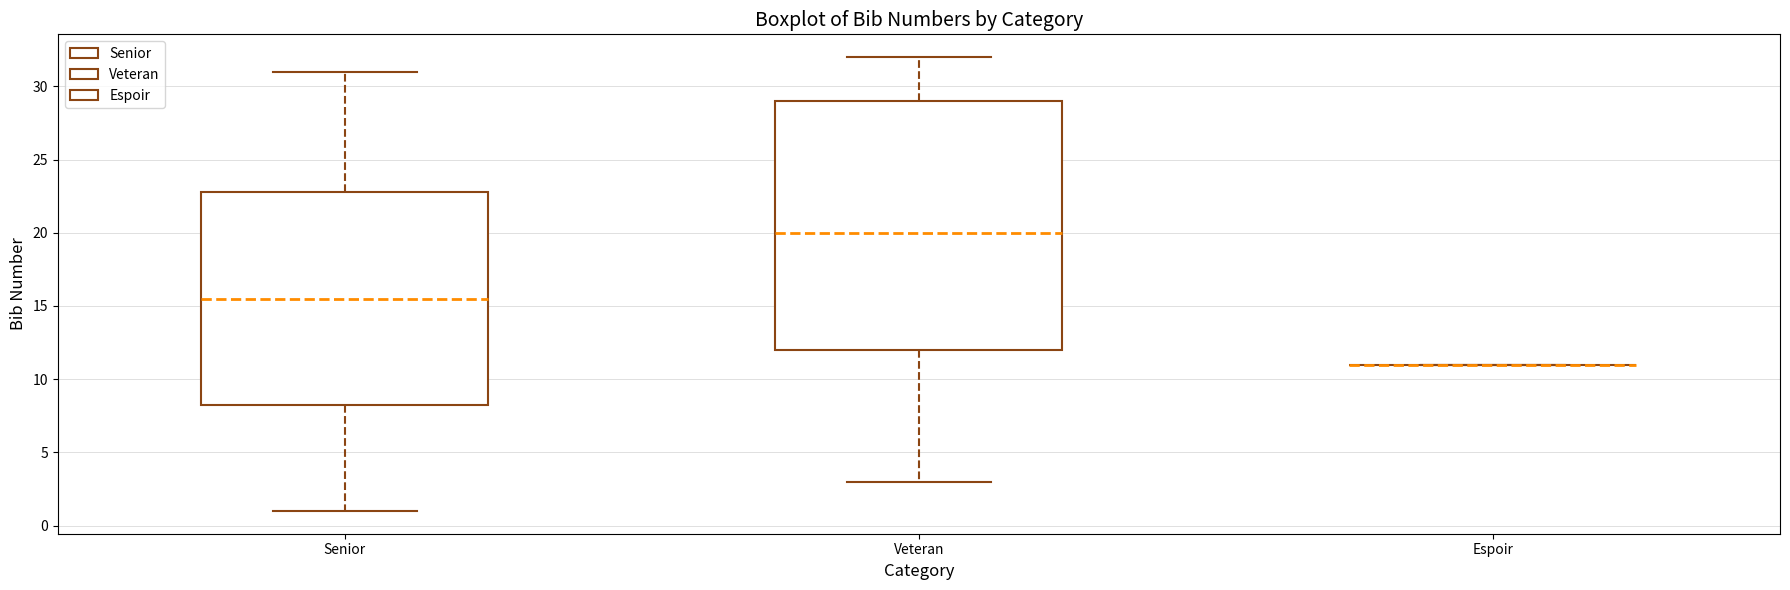

Reading left to right, read every box against the y-axis: the position of its median line, the range the box covers, and the ends of its whiskers. The values are not printed on the chart, so give them approximately, as read against the axis.

Senior: median 15.5, box 8.5 to 23.0, whiskers 1.0 to 31.0
Veteran: median 20.0, box 12.0 to 29.0, whiskers 3.0 to 32.0
Espoir: box collapsed to a line at 11.0, whiskers 11.0 to 11.0